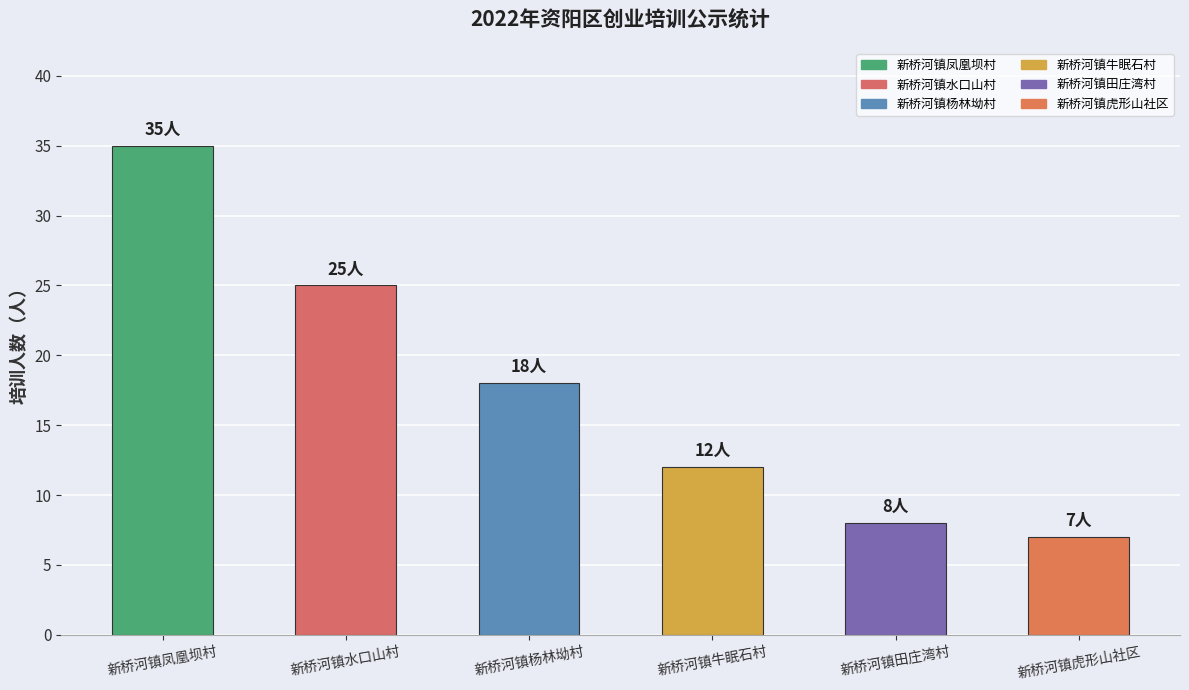

What is the maximum value shown in the chart?

35